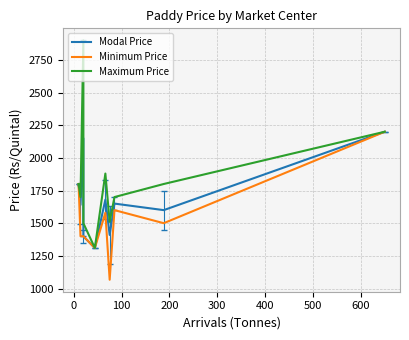

List the series in order of their peak value, lowest first.

Modal Price, Minimum Price, Maximum Price